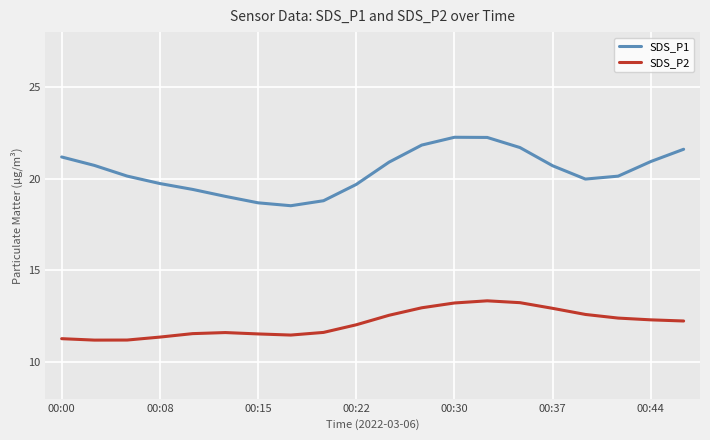

True or false: SDS_P1 and SDS_P2 cross at least once.

False